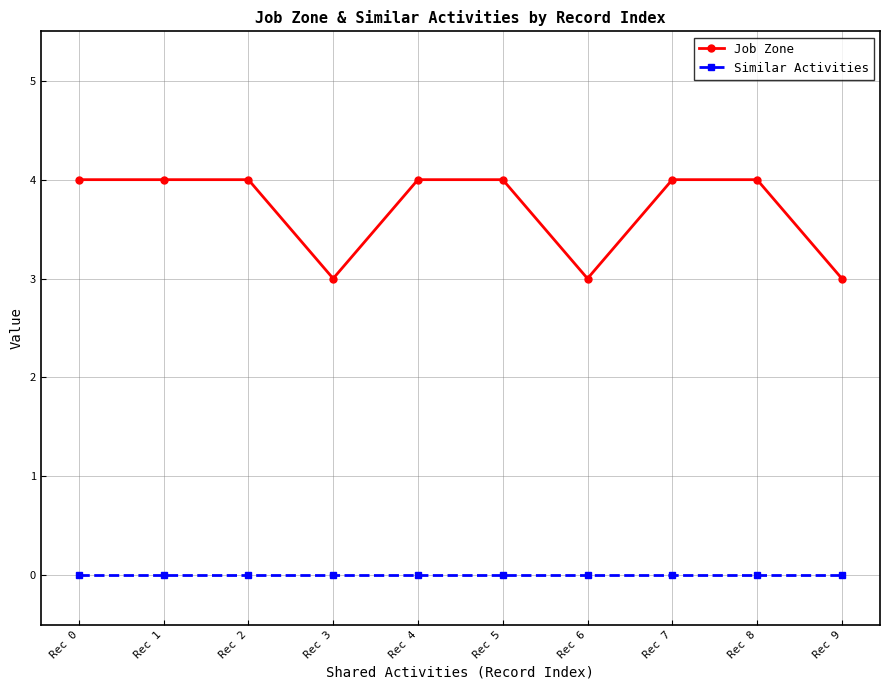

What is the spread (max minus min) of values at Rec 7?

4